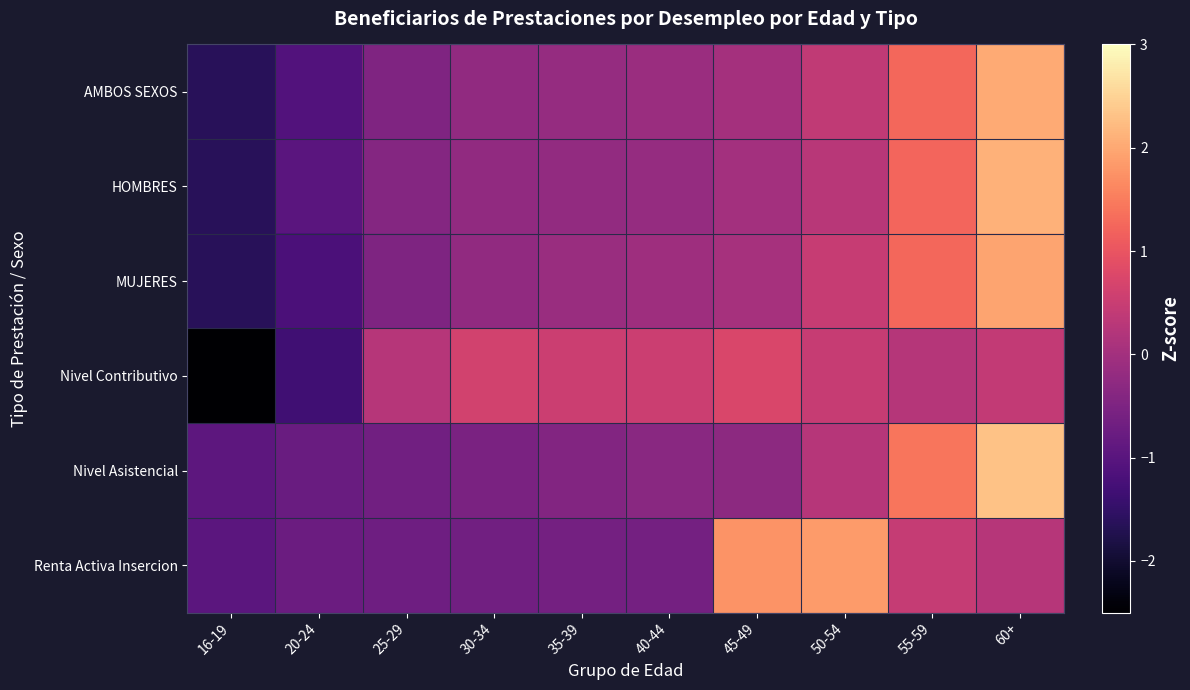

What is the difference between the highest and lowest values at 35-39?

1.2